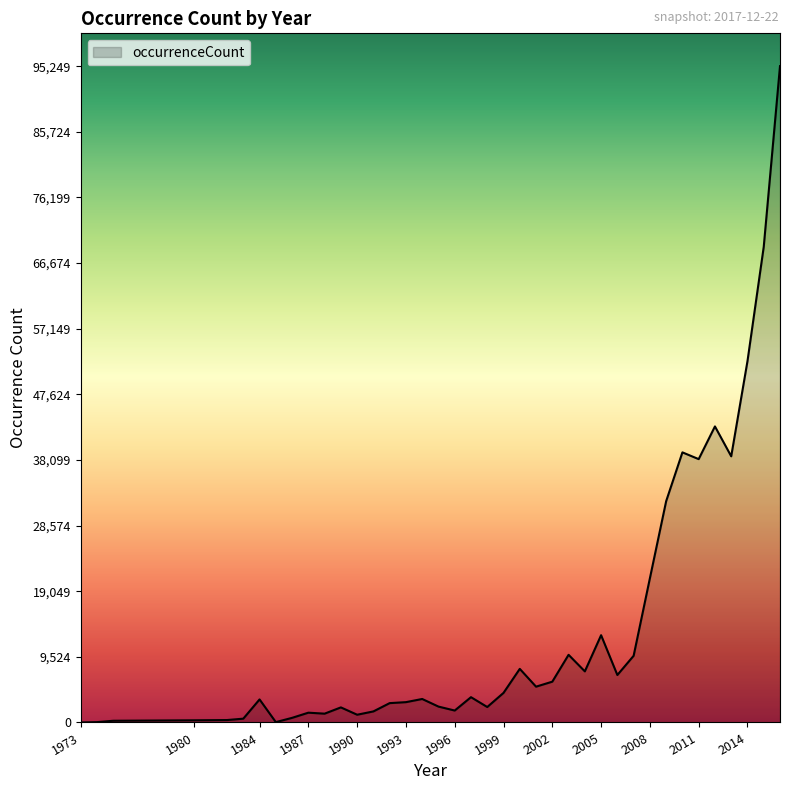

What is the difference between the maximum and minimum values?

95247